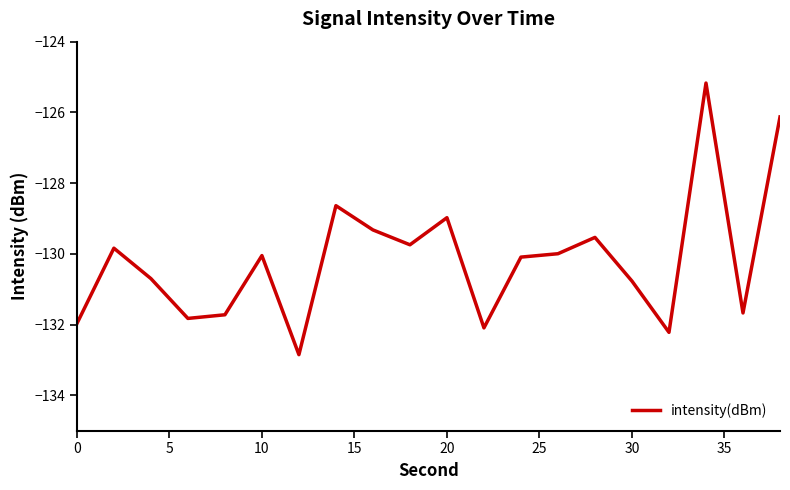

What is the maximum value shown in the chart?

-125.2